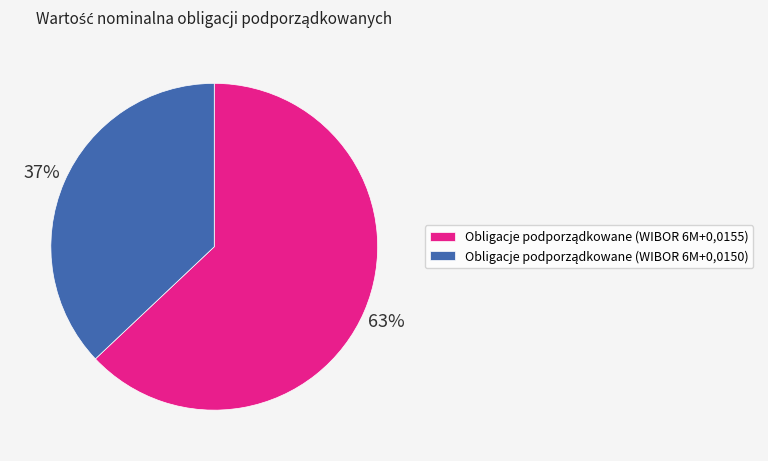

Count the number of slices in the pie.

2